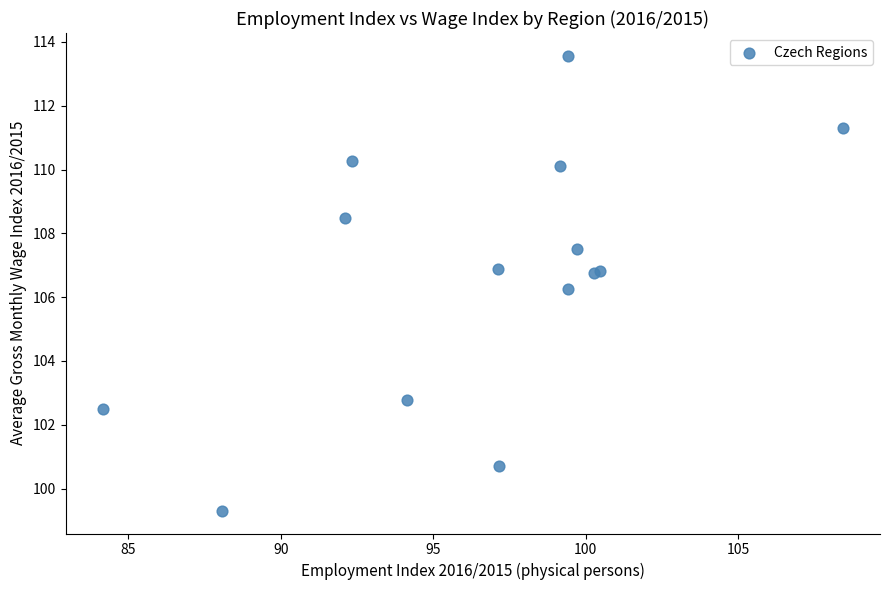

What Y value in the scatter plot is closest to 106?

106.2